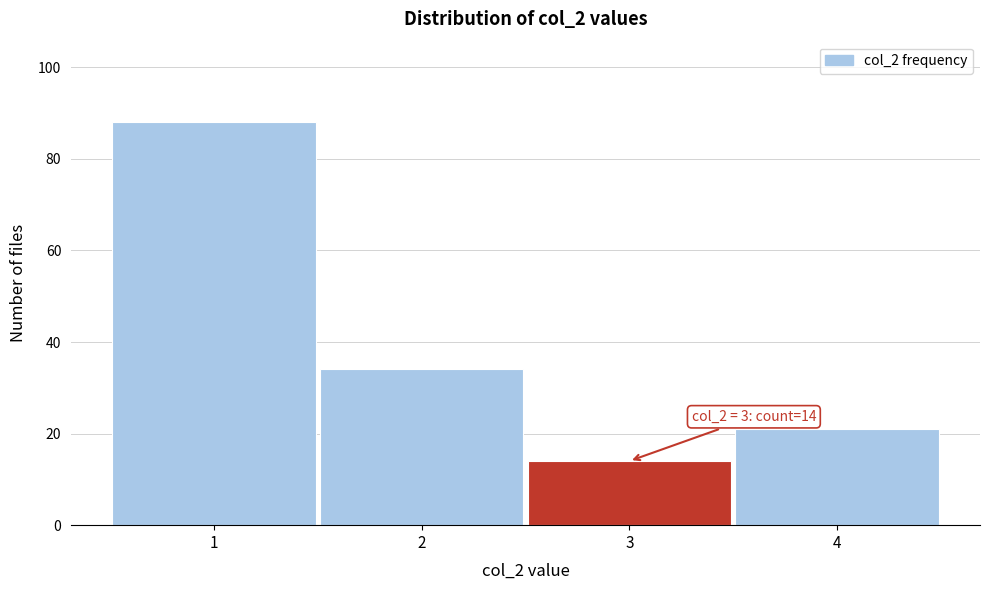

Which range on the x-axis has the tallest bar?

0.5 to 1.5